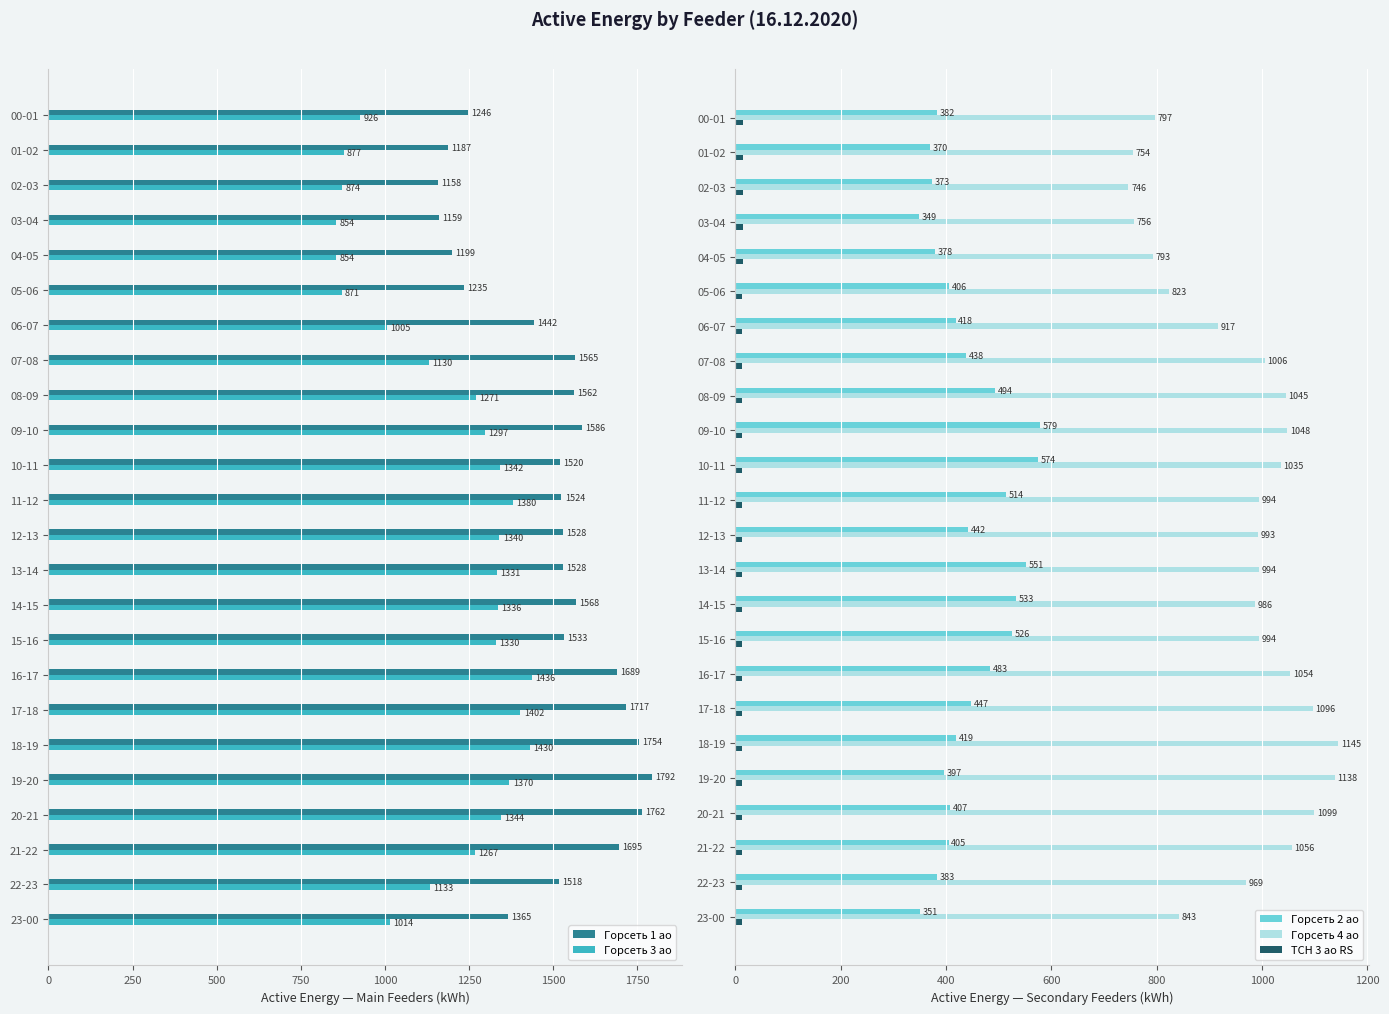

Does the chart contain stacked bars?

No